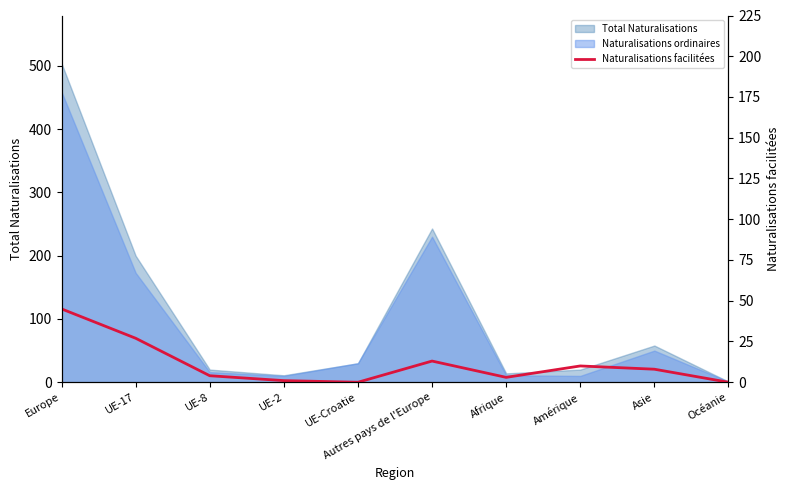

What is the change in value from UE-2 to Asie?

+7